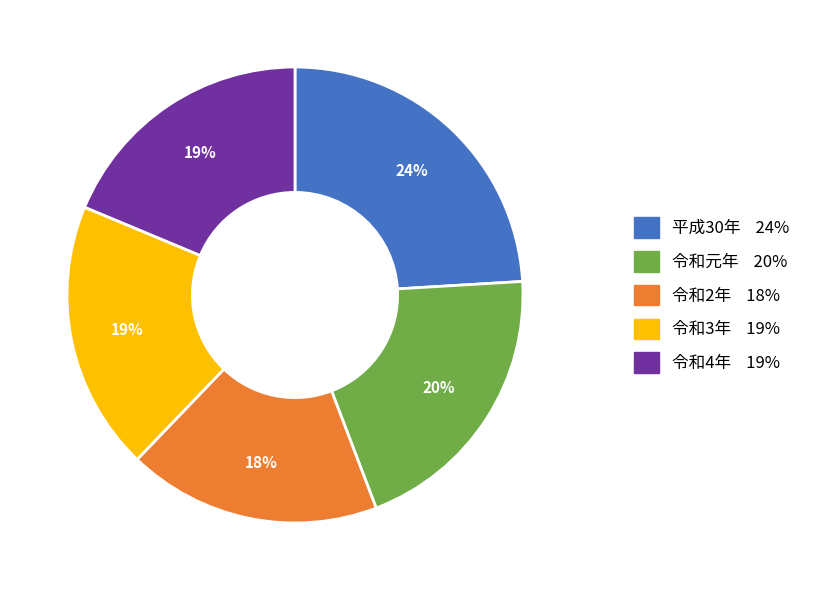

Which slice is the largest?

平成30年